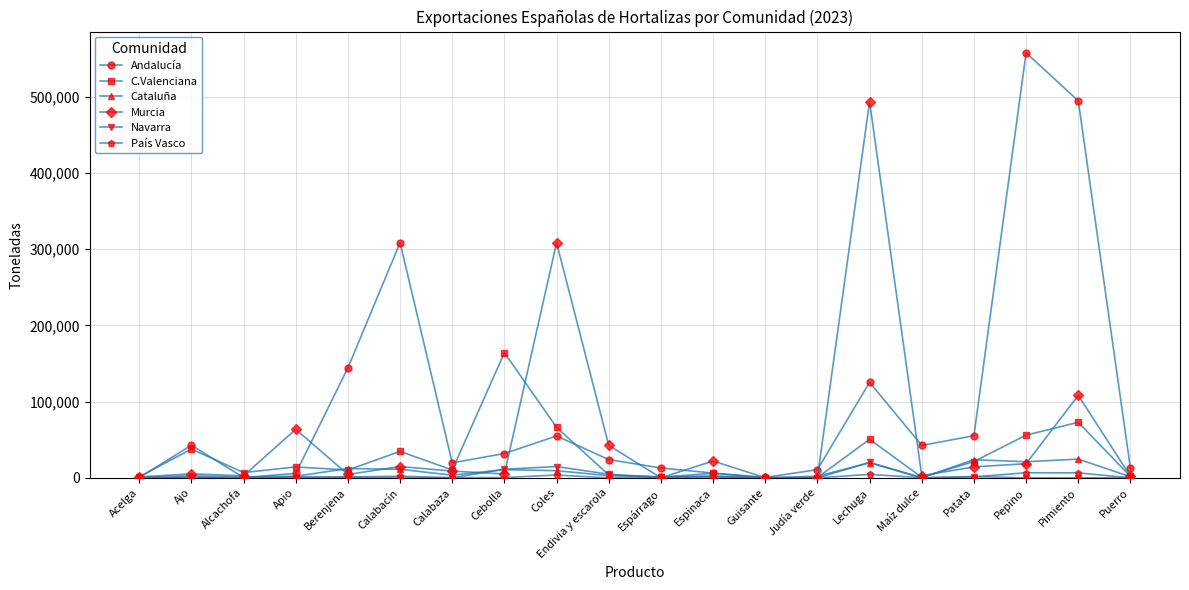

Which series has the largest total across all categories?

Andalucía